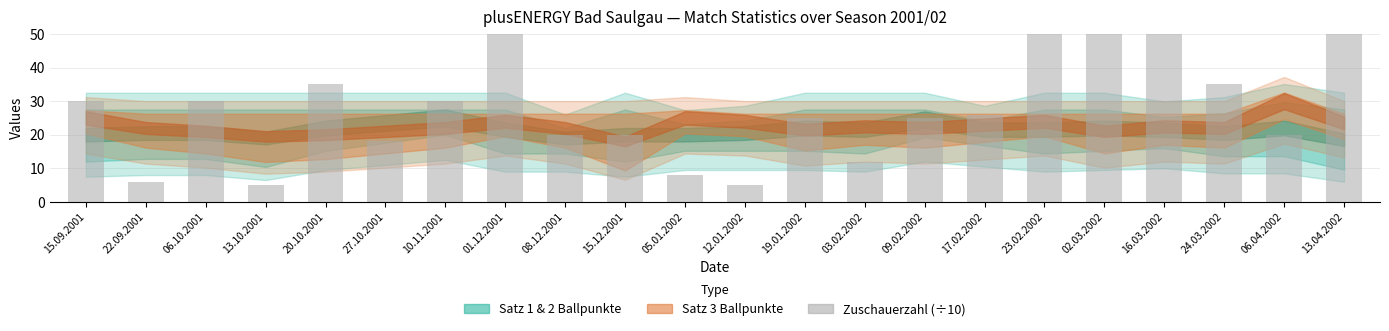

Does the chart contain stacked bars?

No